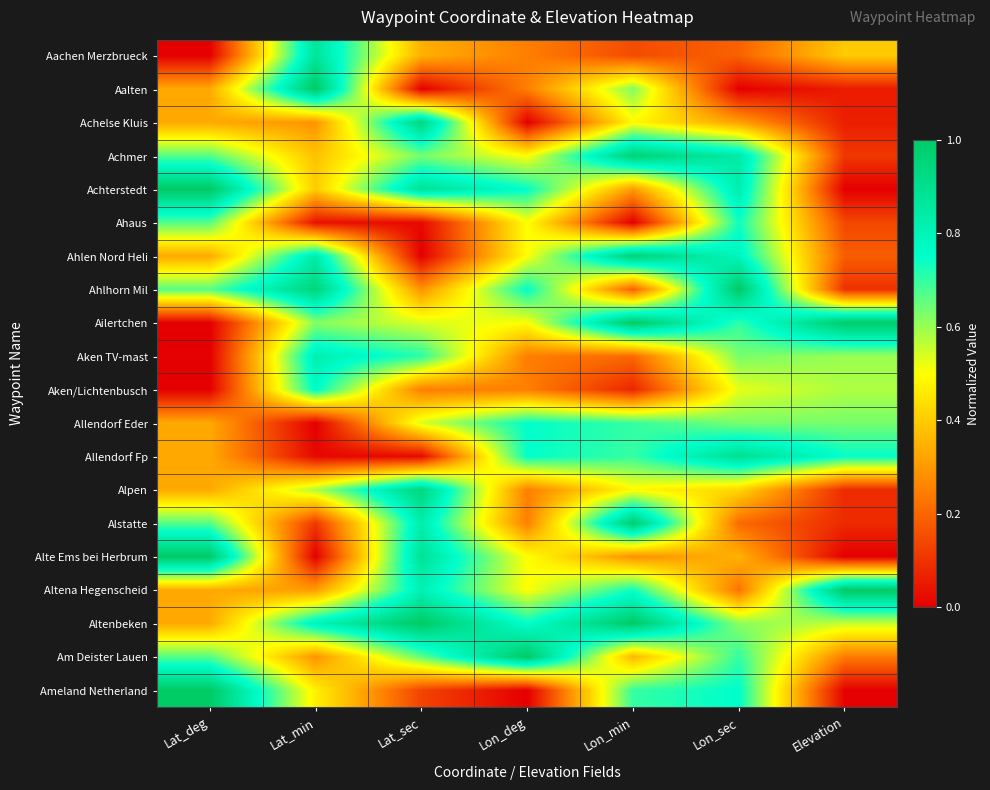

Reading left to right, extract all data points from this chart.

Aachen Merzbrueck: Lat_deg=0.0	Lat_min=0.9	Lat_sec=0.3	Lon_deg=0.2	Lon_min=0.2	Lon_sec=0.2	Elevation=0.4
Aalten: Lat_deg=0.3	Lat_min=1.0	Lat_sec=0.0	Lon_deg=0.2	Lon_min=0.6	Lon_sec=0.0	Elevation=0.1
Achelse Kluis: Lat_deg=0.3	Lat_min=0.3	Lat_sec=0.9	Lon_deg=0.0	Lon_min=0.5	Lon_sec=0.3	Elevation=0.1
Achmer: Lat_deg=0.7	Lat_min=0.4	Lat_sec=0.6	Lon_deg=0.5	Lon_min=1.0	Lon_sec=0.8	Elevation=0.1
Achterstedt: Lat_deg=1.0	Lat_min=0.4	Lat_sec=0.9	Lon_deg=0.8	Lon_min=0.3	Lon_sec=0.8	Elevation=0.0
Ahaus: Lat_deg=0.7	Lat_min=0.0	Lat_sec=0.0	Lon_deg=0.5	Lon_min=0.0	Lon_sec=0.7	Elevation=0.1
Ahlen Nord Heli: Lat_deg=0.3	Lat_min=0.8	Lat_sec=0.0	Lon_deg=0.5	Lon_min=1.0	Lon_sec=0.8	Elevation=0.2
Ahlhorn Mil: Lat_deg=0.7	Lat_min=0.9	Lat_sec=0.3	Lon_deg=0.8	Lon_min=0.2	Lon_sec=1.0	Elevation=0.1
Ailertchen: Lat_deg=0.0	Lat_min=0.6	Lat_sec=0.5	Lon_deg=0.5	Lon_min=1.0	Lon_sec=0.7	Elevation=1.0
Aken TV-mast: Lat_deg=0.0	Lat_min=0.8	Lat_sec=0.7	Lon_deg=0.2	Lon_min=0.2	Lon_sec=0.6	Elevation=0.6
Aken/Lichtenbusch: Lat_deg=0.0	Lat_min=0.8	Lat_sec=0.2	Lon_deg=0.2	Lon_min=0.1	Lon_sec=0.5	Elevation=0.6
Allendorf Eder: Lat_deg=0.3	Lat_min=0.0	Lat_sec=0.5	Lon_deg=0.8	Lon_min=0.7	Lon_sec=0.6	Elevation=0.6
Allendorf Fp: Lat_deg=0.3	Lat_min=0.0	Lat_sec=0.0	Lon_deg=0.8	Lon_min=0.7	Lon_sec=0.9	Elevation=0.7
Alpen: Lat_deg=0.3	Lat_min=0.6	Lat_sec=0.9	Lon_deg=0.2	Lon_min=0.5	Lon_sec=0.4	Elevation=0.1
Alstatte: Lat_deg=0.7	Lat_min=0.1	Lat_sec=0.8	Lon_deg=0.2	Lon_min=1.0	Lon_sec=0.2	Elevation=0.1
Alte Ems bei Herbrum: Lat_deg=1.0	Lat_min=0.0	Lat_sec=0.9	Lon_deg=0.5	Lon_min=0.3	Lon_sec=0.4	Elevation=0.0
Altena Hegenscheid: Lat_deg=0.3	Lat_min=0.3	Lat_sec=0.8	Lon_deg=0.5	Lon_min=0.7	Lon_sec=0.2	Elevation=1.0
Altenbeken: Lat_deg=0.3	Lat_min=0.8	Lat_sec=1.0	Lon_deg=0.8	Lon_min=1.0	Lon_sec=0.6	Elevation=0.6
Am Deister Lauen: Lat_deg=0.7	Lat_min=0.3	Lat_sec=0.7	Lon_deg=1.0	Lon_min=0.4	Lon_sec=0.7	Elevation=0.2
Ameland Netherland: Lat_deg=1.0	Lat_min=0.5	Lat_sec=0.1	Lon_deg=0.0	Lon_min=0.7	Lon_sec=0.8	Elevation=0.0